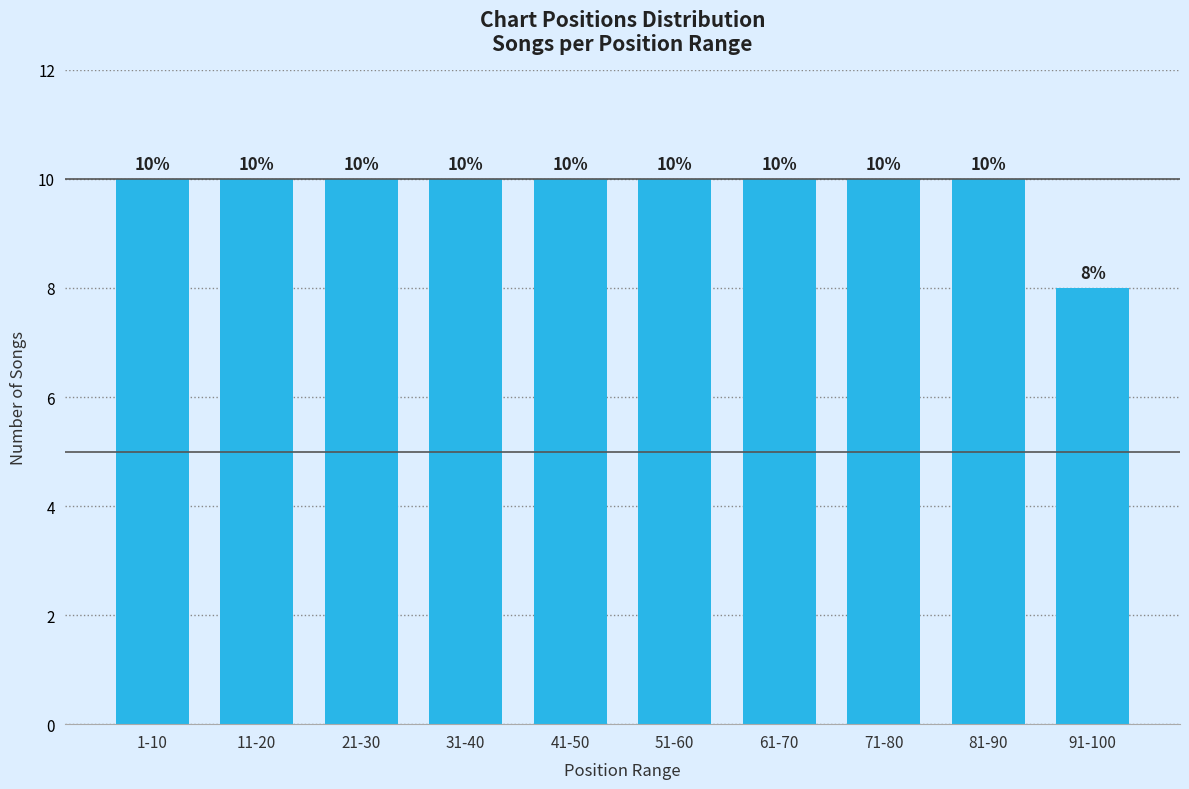

Reading right to left, what are all the values shown in this chart?

91-100=8	81-90=10	71-80=10	61-70=10	51-60=10	41-50=10	31-40=10	21-30=10	11-20=10	1-10=10